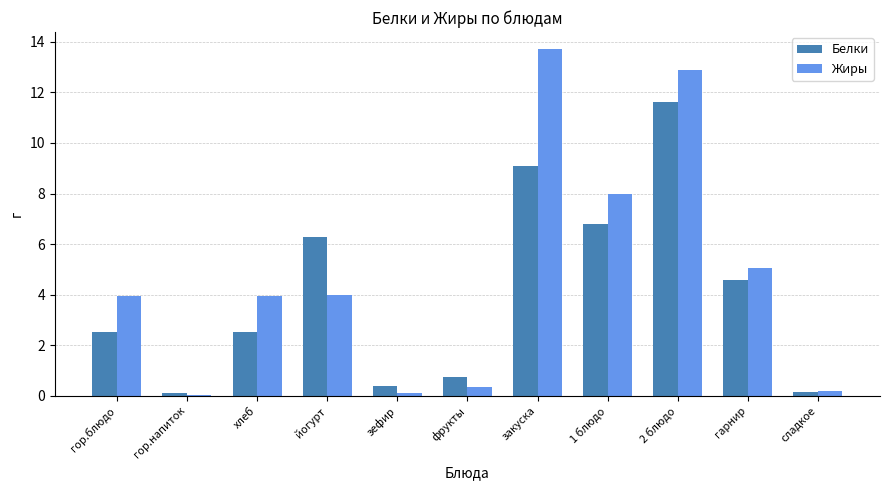

How many distinct data groups are displayed?

2